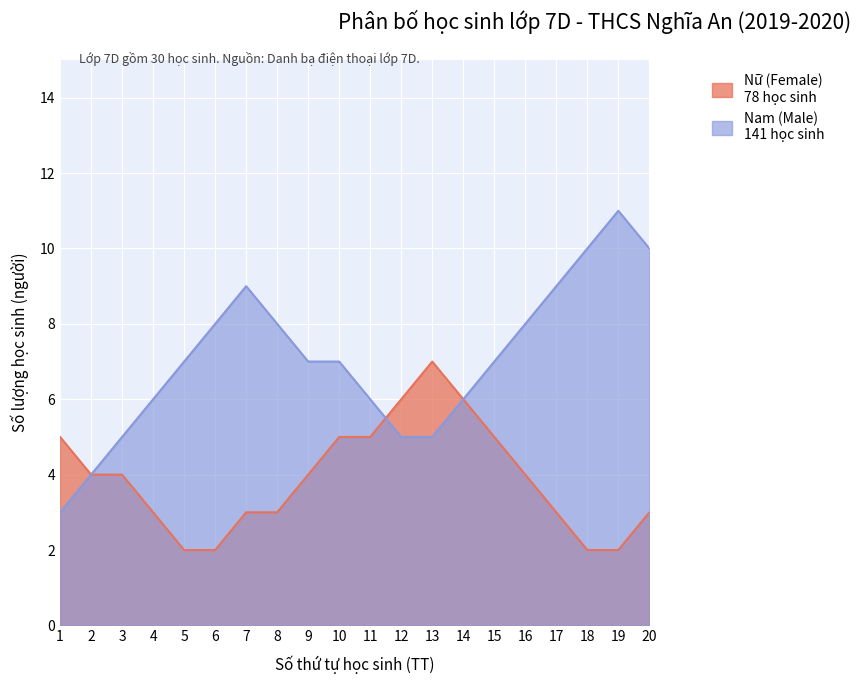

Reading right to left, what are all the values shown in this chart?

Nữ (Female): 3	2	2	3	4	5	6	7	6	5	5	4	3	3	2	2	3	4	4	5
Nam (Male): 10	11	10	9	8	7	6	5	5	6	7	7	8	9	8	7	6	5	4	3